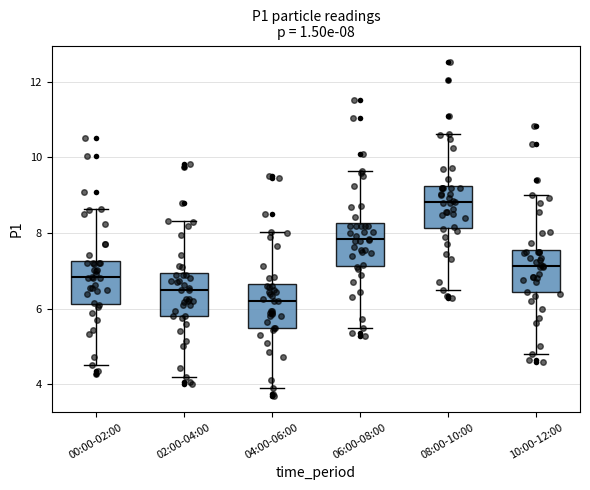

Which box's median line is the highest?

08:00-10:00